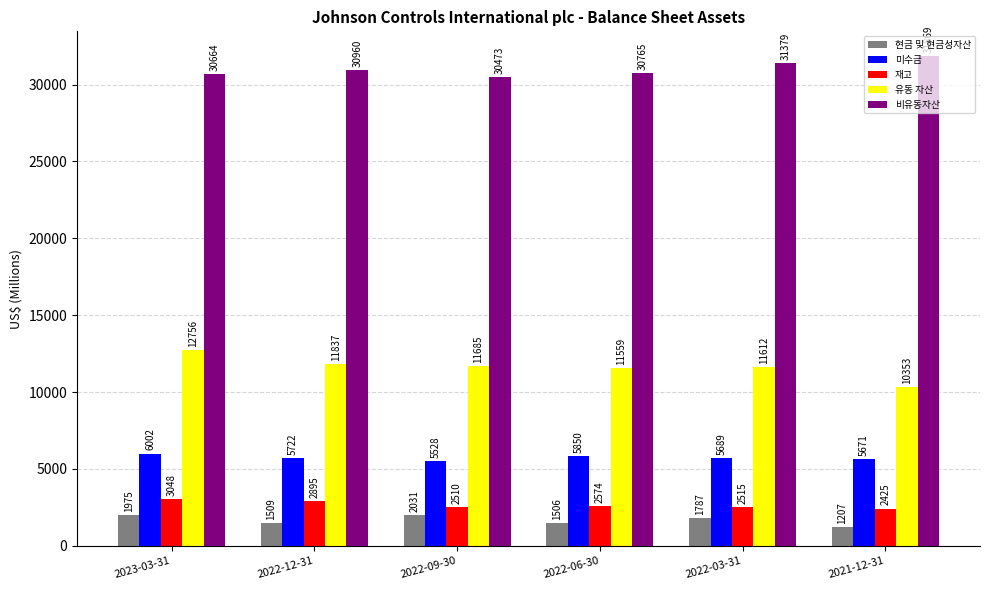

Reading right to left, extract all data points from this chart.

현금 및 현금성자산: 1207	1787	1506	2031	1509	1975
미수금: 5671	5689	5850	5528	5722	6002
재고: 2425	2515	2574	2510	2895	3048
유동 자산: 10353	11612	11559	11685	11837	12756
비유동자산: 31869	31379	30765	30473	30960	30664